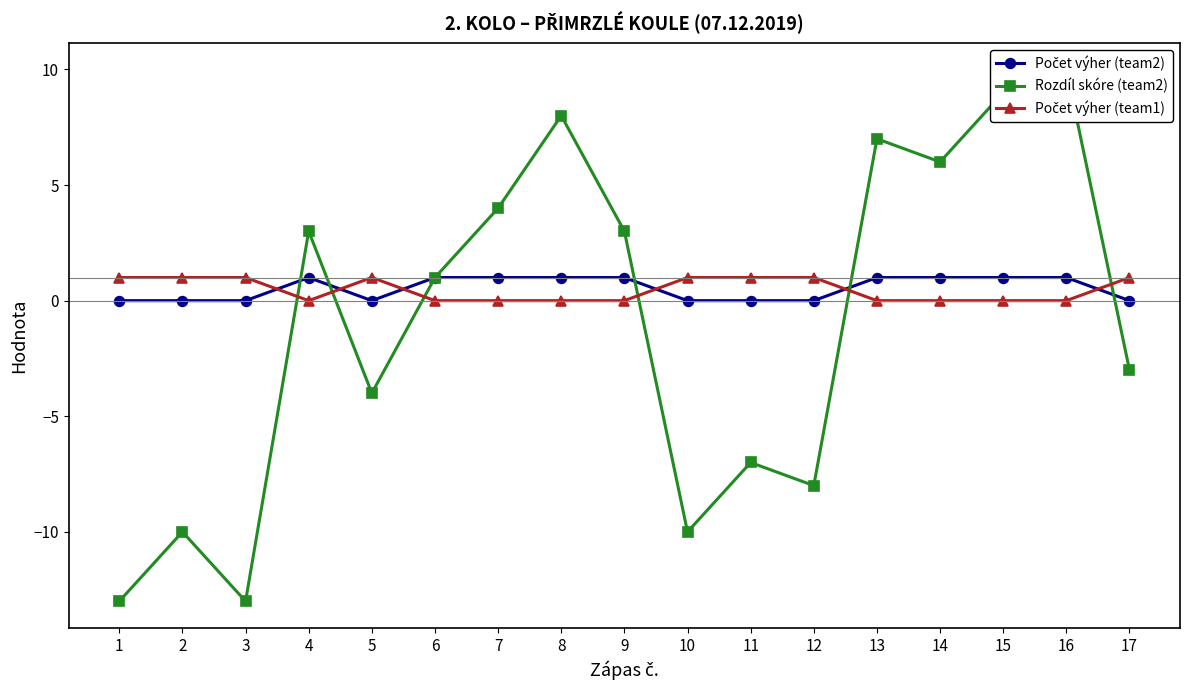

How many intersections are there between Rozdíl skóre (team2) and Počet výher (team2)?

5